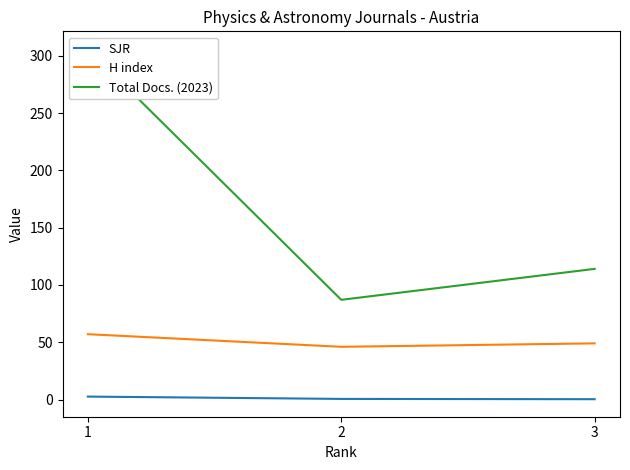

List the series in order of their overall mean, lowest first.

SJR, H index, Total Docs. (2023)